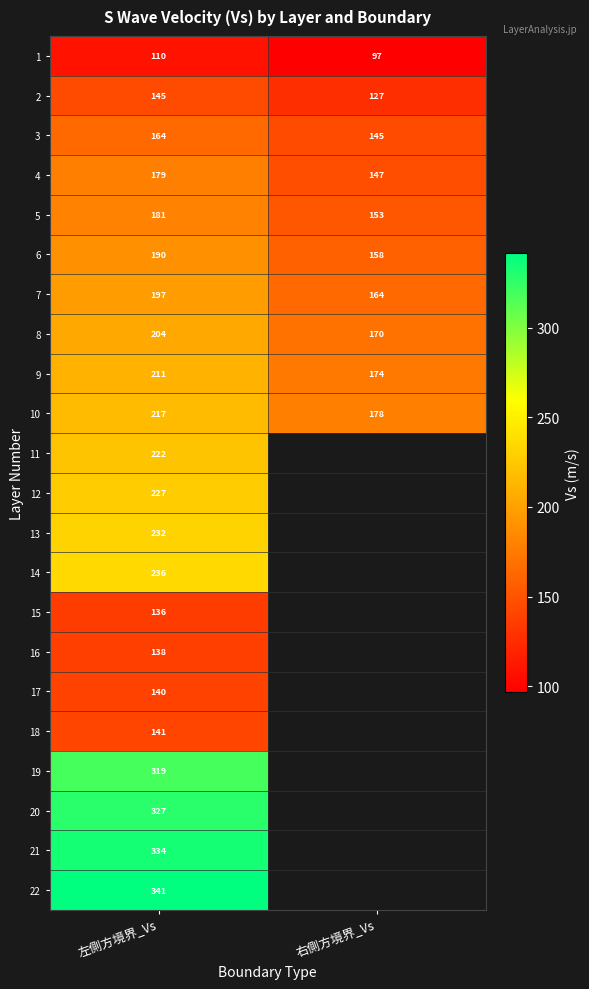

What is the spread (max minus min) of values at 左側方境界_Vs?

231